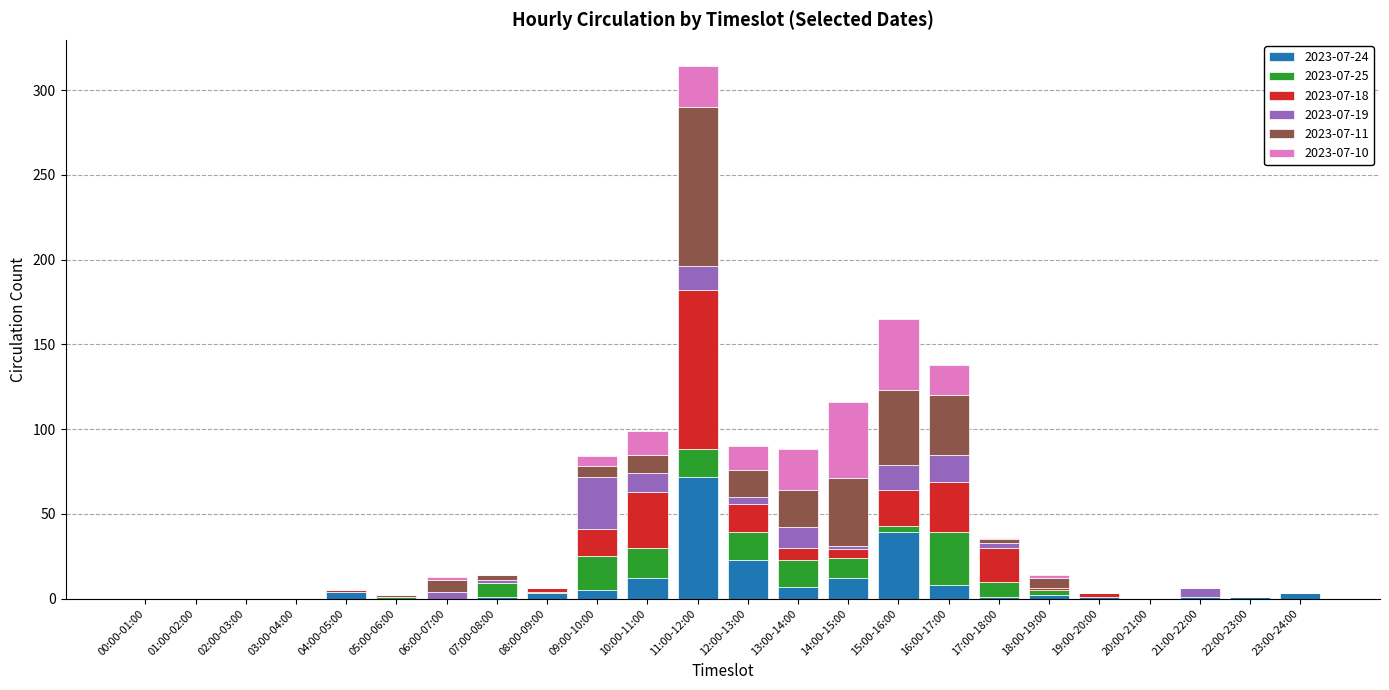

At which category is the sum across all series the highest?

11:00-12:00